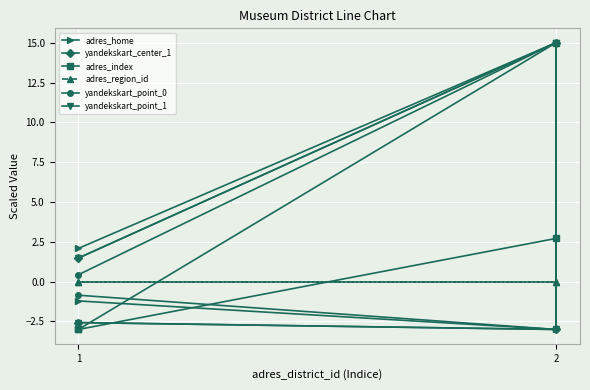

True or false: adres_region_id has more than 0 points higher than both neighbors.

False